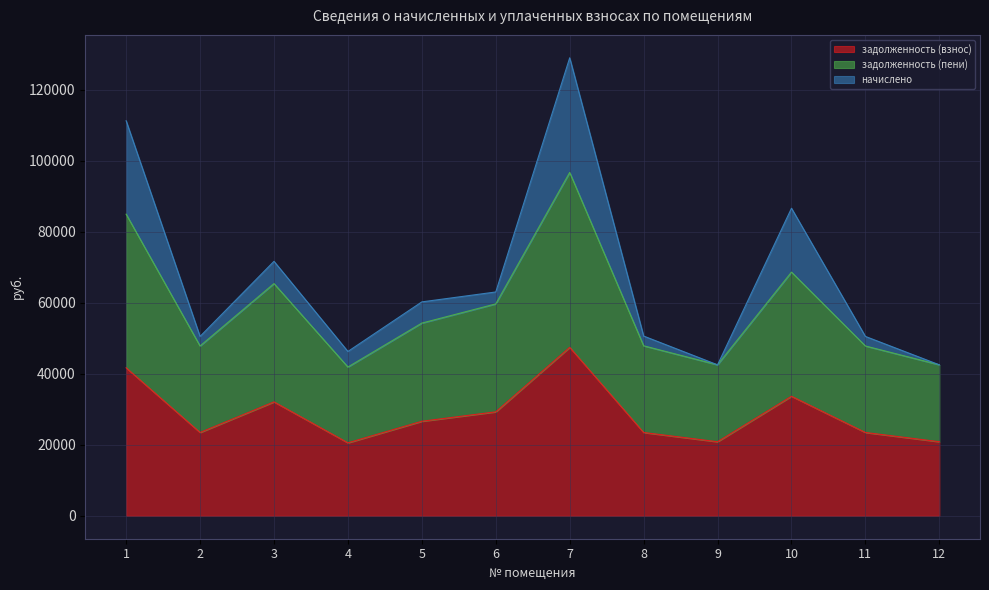

What are all the series names shown in the legend?

задолженность (взнос), задолженность (пени), начислено